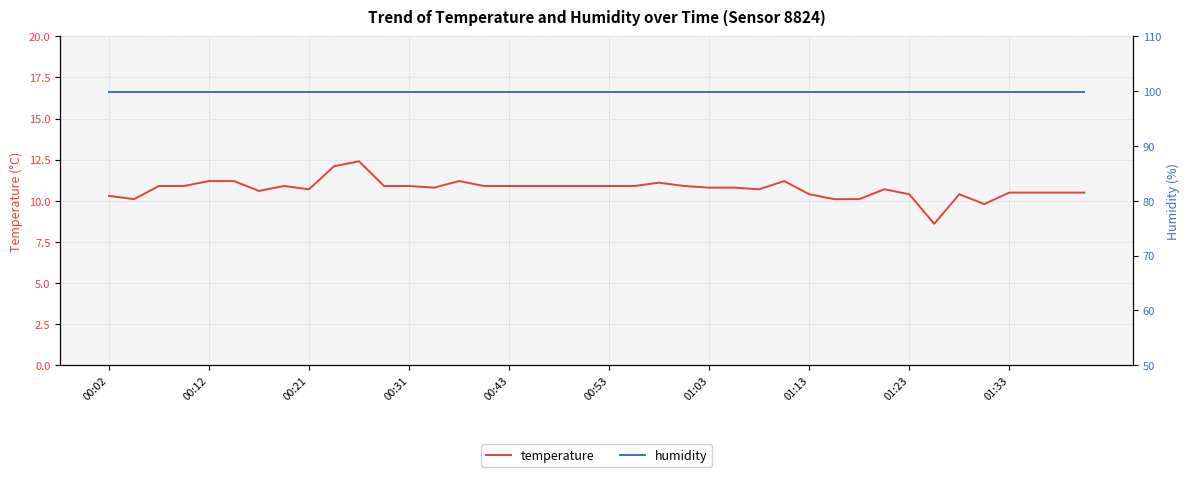

The temperature series shows 10.7 at 00:21. True or false?

True